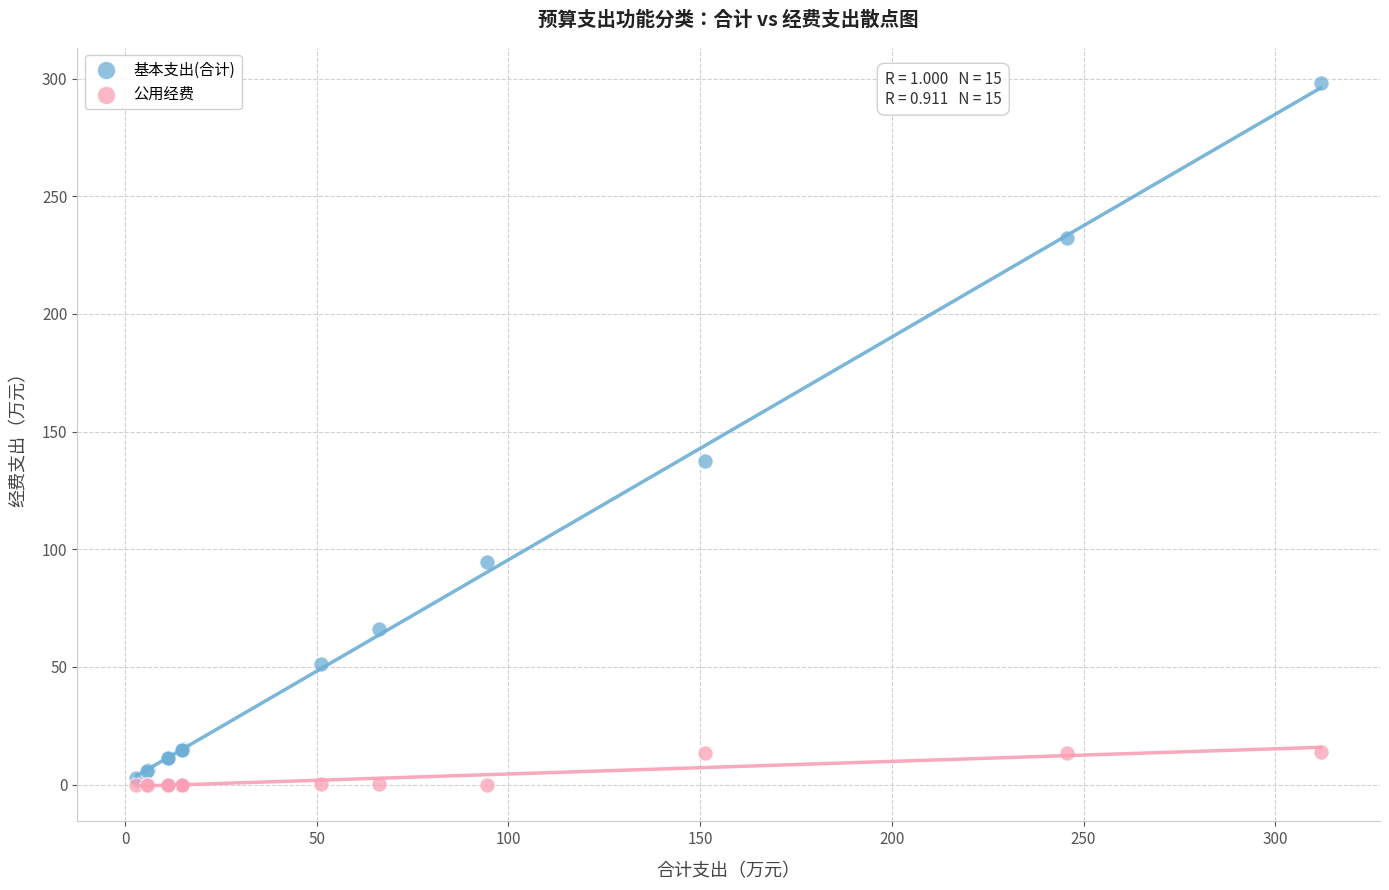

Across all series, what Y value is closest to 149?

137.6